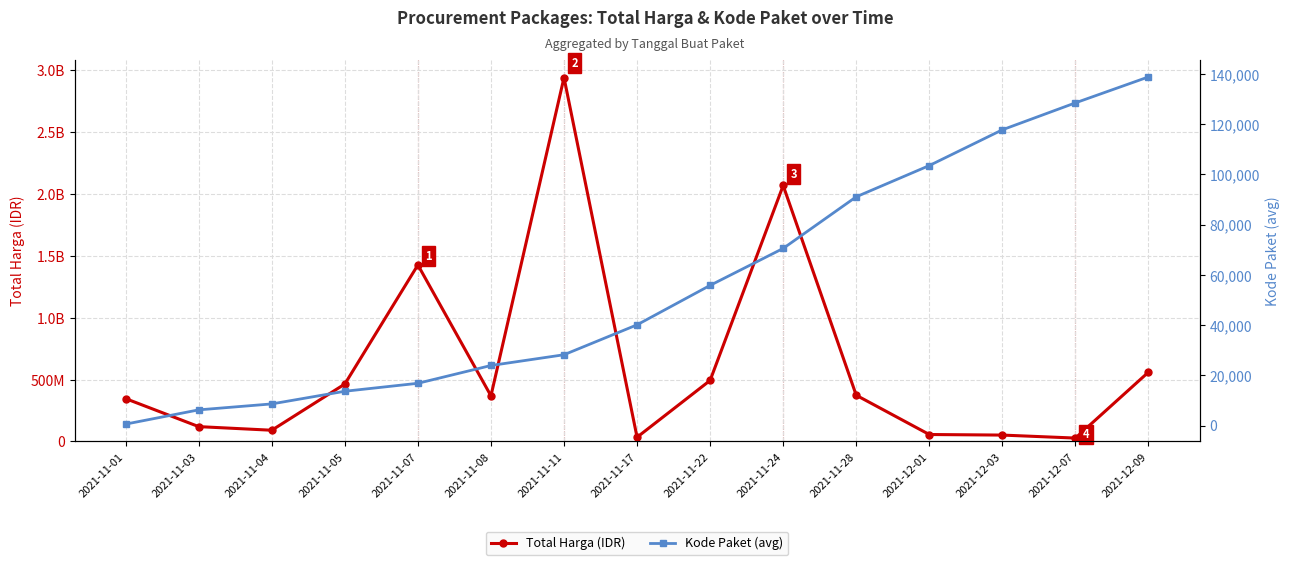

What are all the series names shown in the legend?

Total Harga (IDR), Kode Paket (avg)